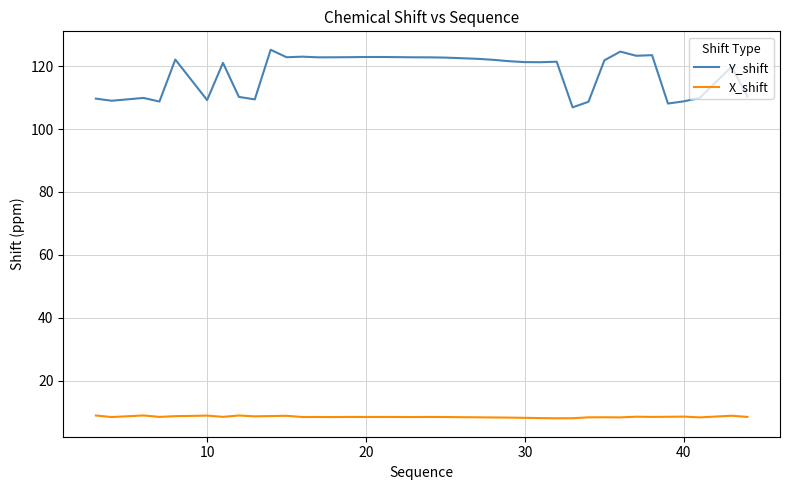

Which series has the largest range (max minus min)?

Y_shift